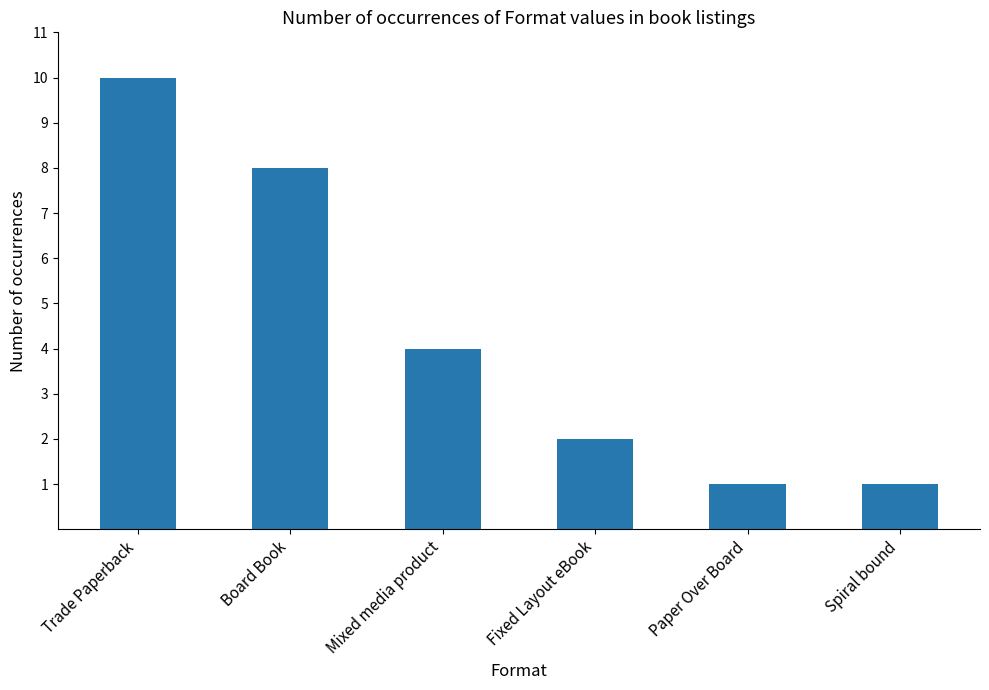

What is the label of the 5th bar from the left?

Paper Over Board